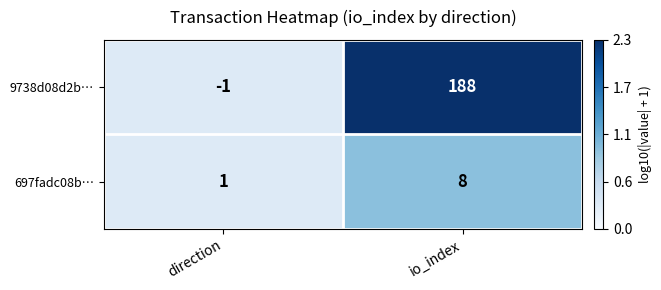

The 9738d08d2b… series shows 188 at io_index. True or false?

True